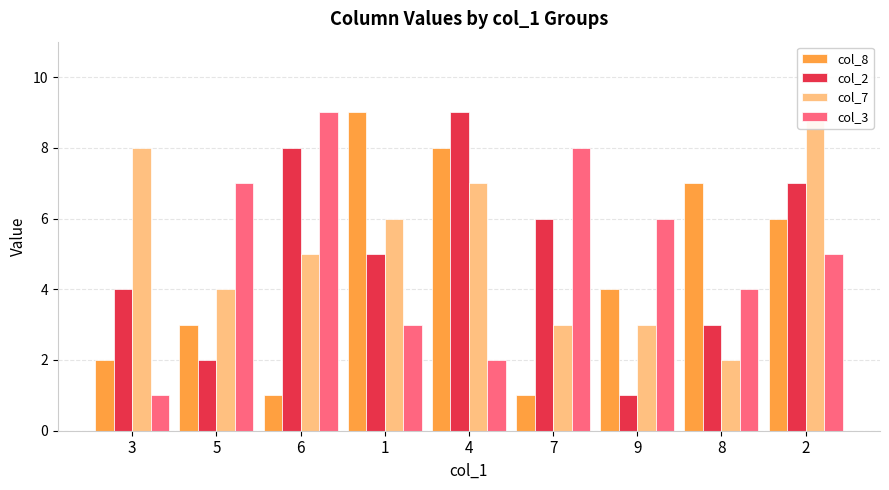

True or false: col_7 has a value of 8 at 3.

True